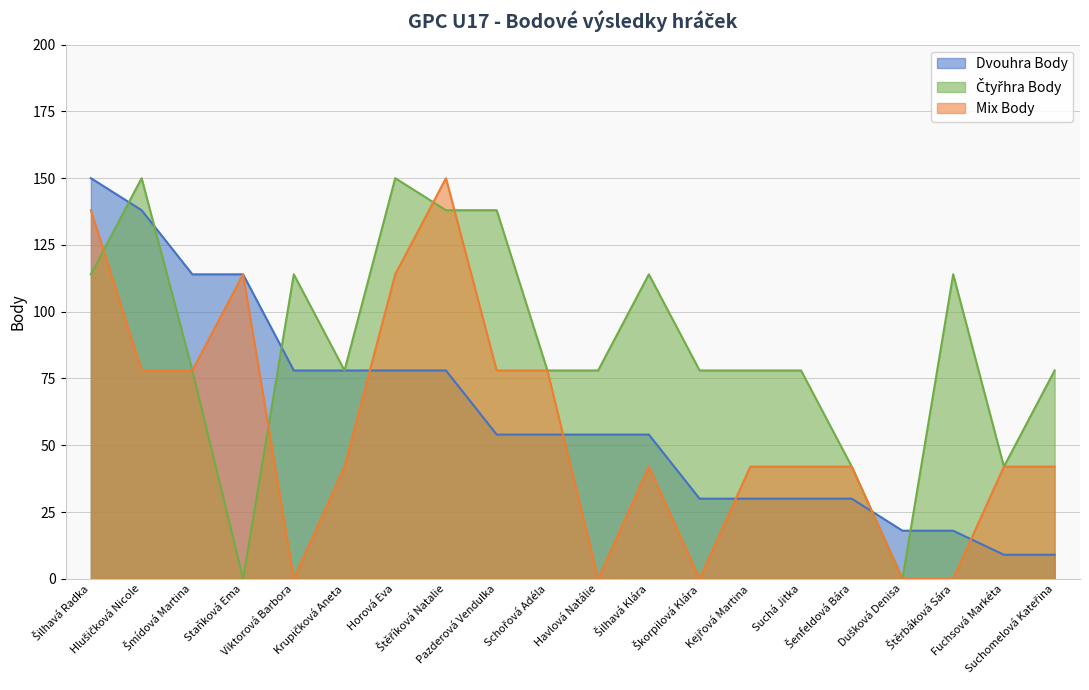

What is the difference between the highest and lowest values at Krupičková Aneta?

36